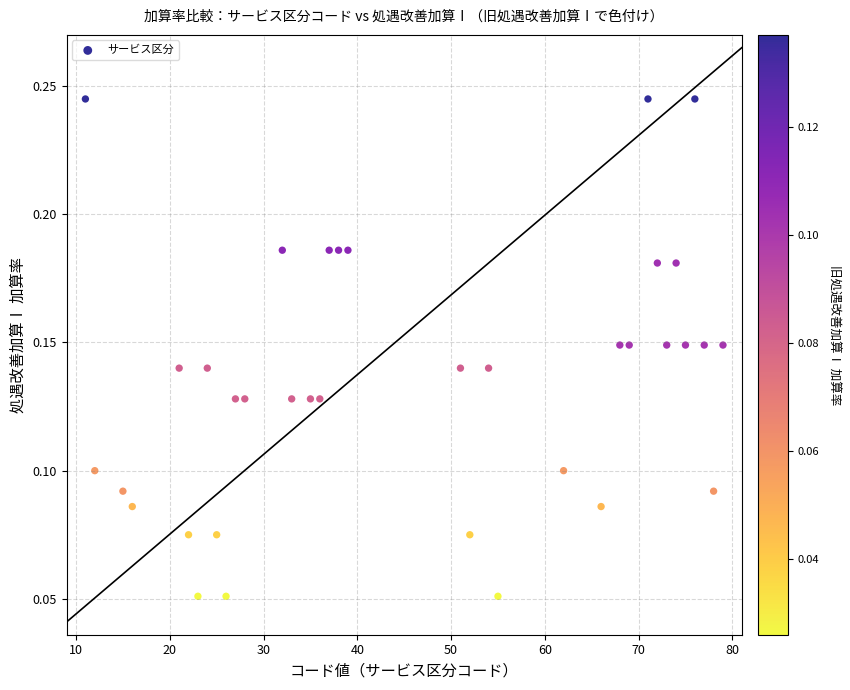

How many points are shown in the scatter plot?

36